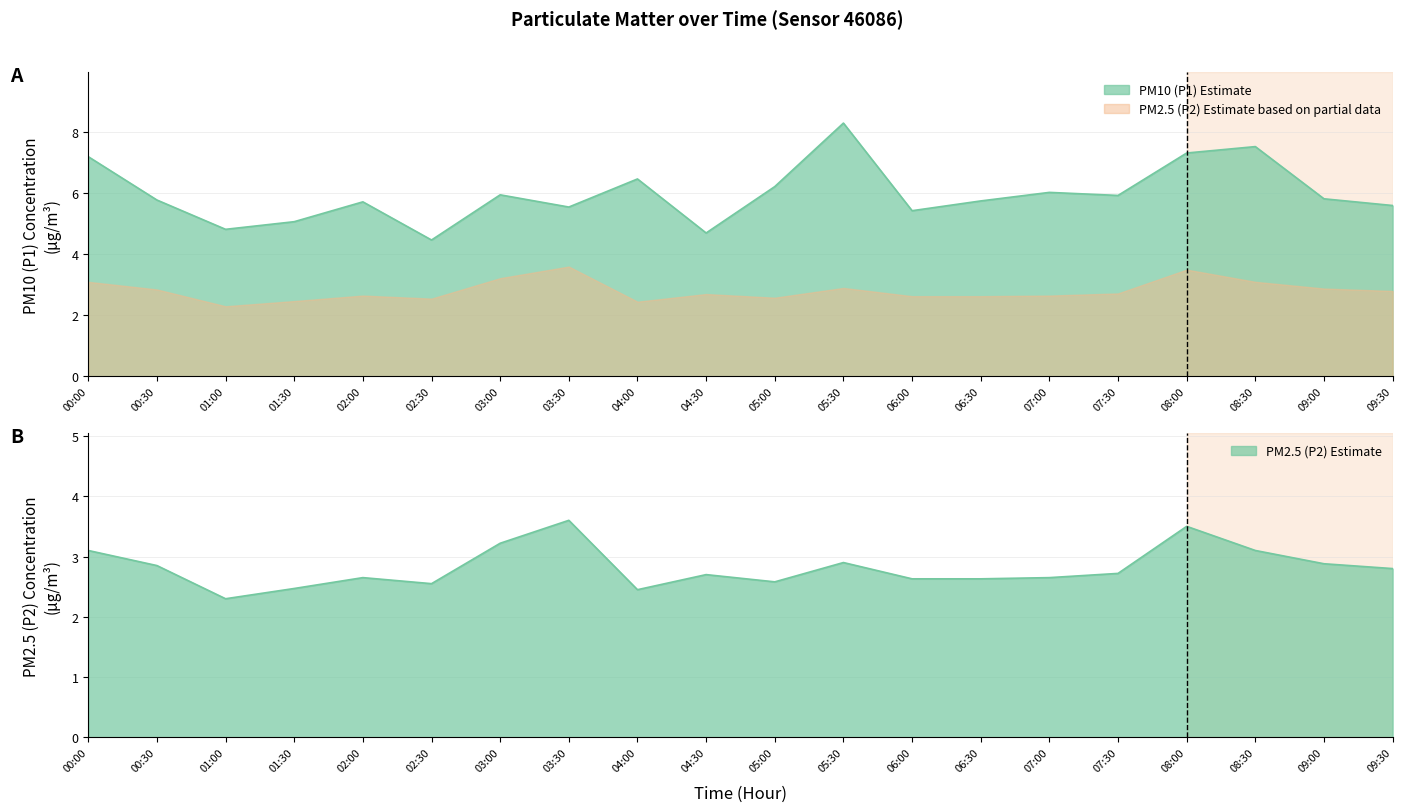

What are all the series names shown in the legend?

P1, P2